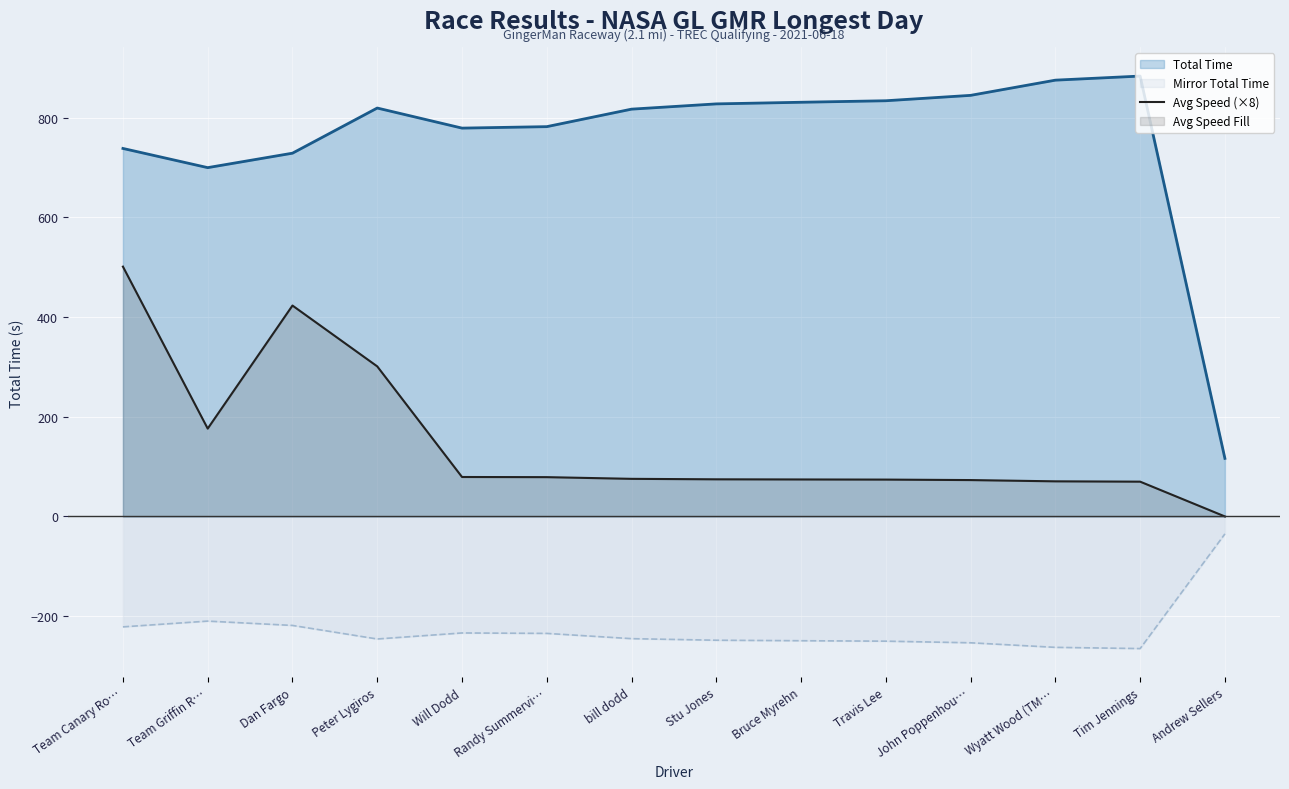

True or false: Total Time has more than 2 points higher than both neighbors.

False